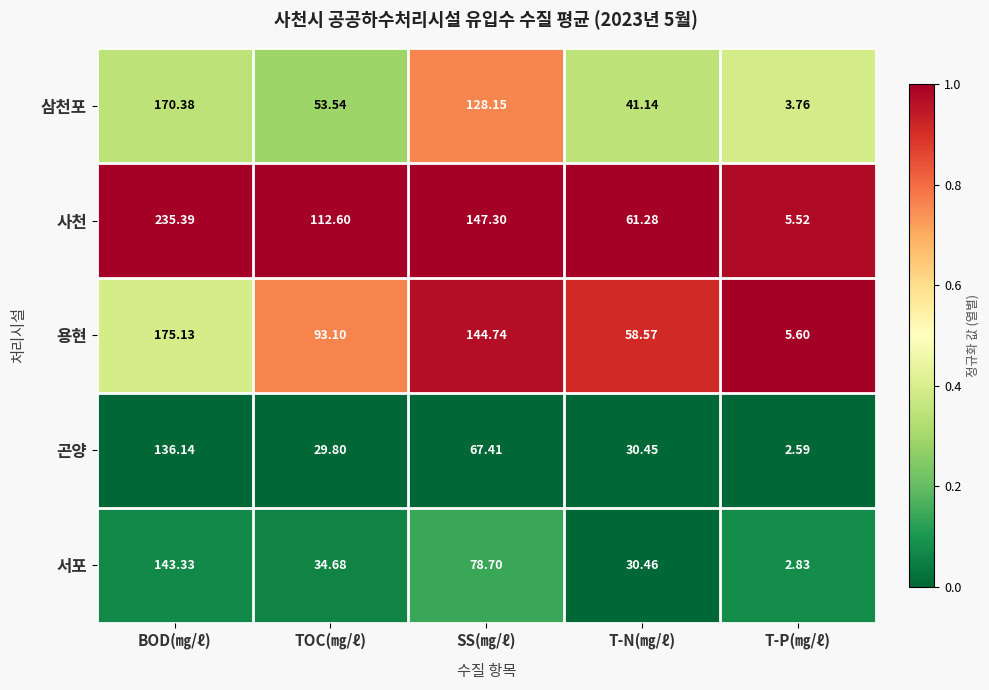

At which label does 서포 reach its minimum?

T-P(㎎/ℓ)